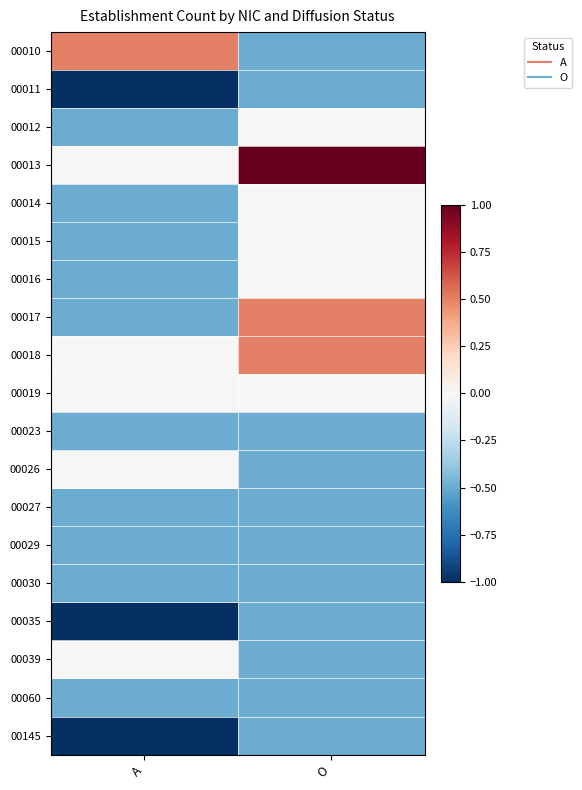

At which category is the sum across all series the highest?

O